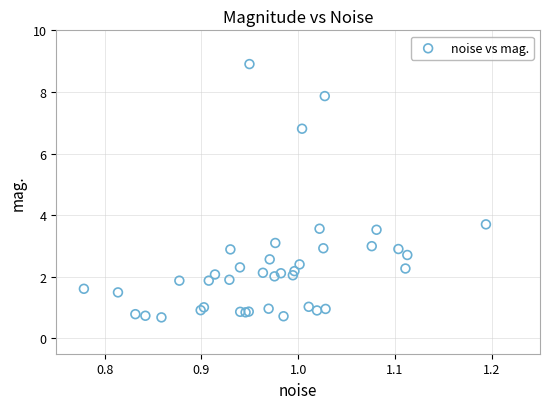

What Y value in the scatter plot is closest to 4?

3.7